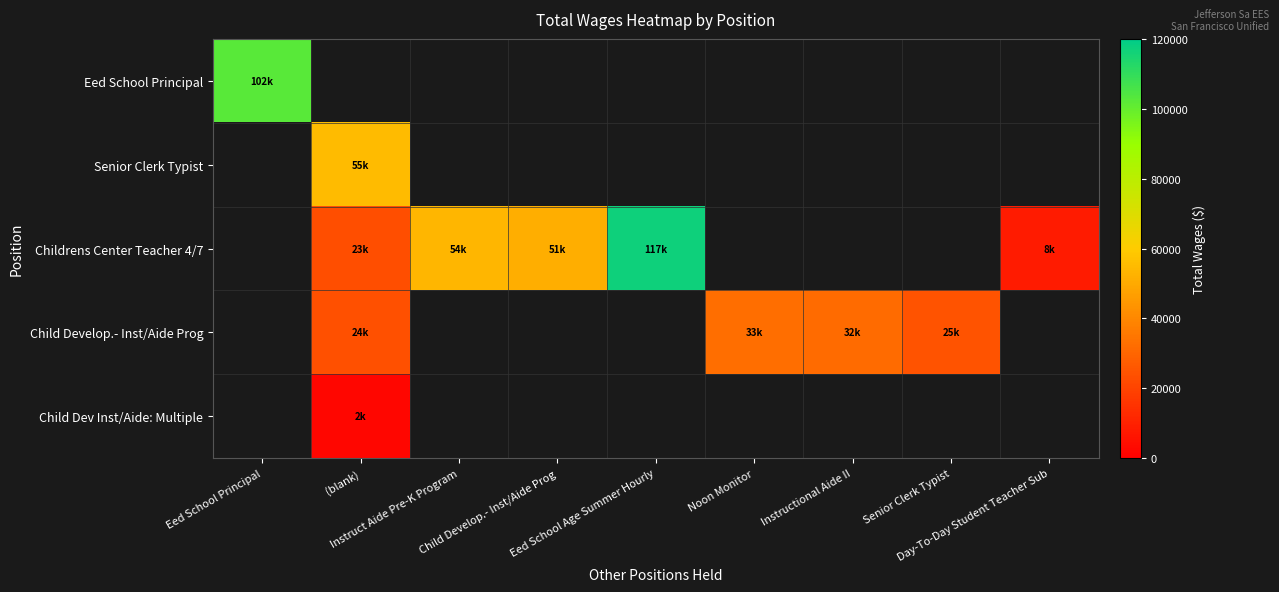

How many values in Child Develop.- Inst/Aide Prog are above zero?

4